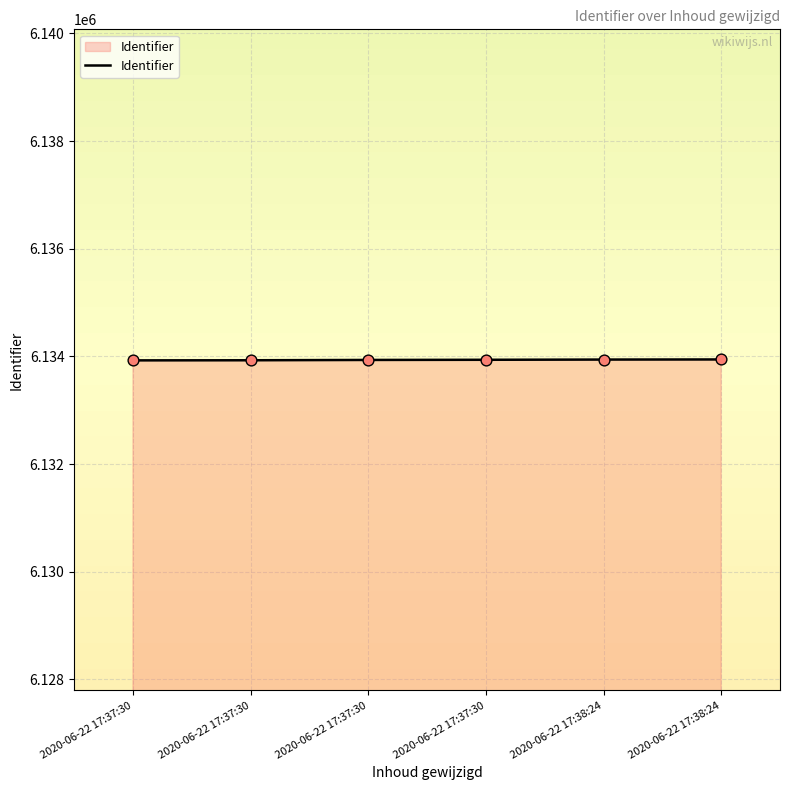

Approximately how many times larger is the value at 2020-06-22 17:38:24 compared to 2020-06-22 17:38:24?

1.0